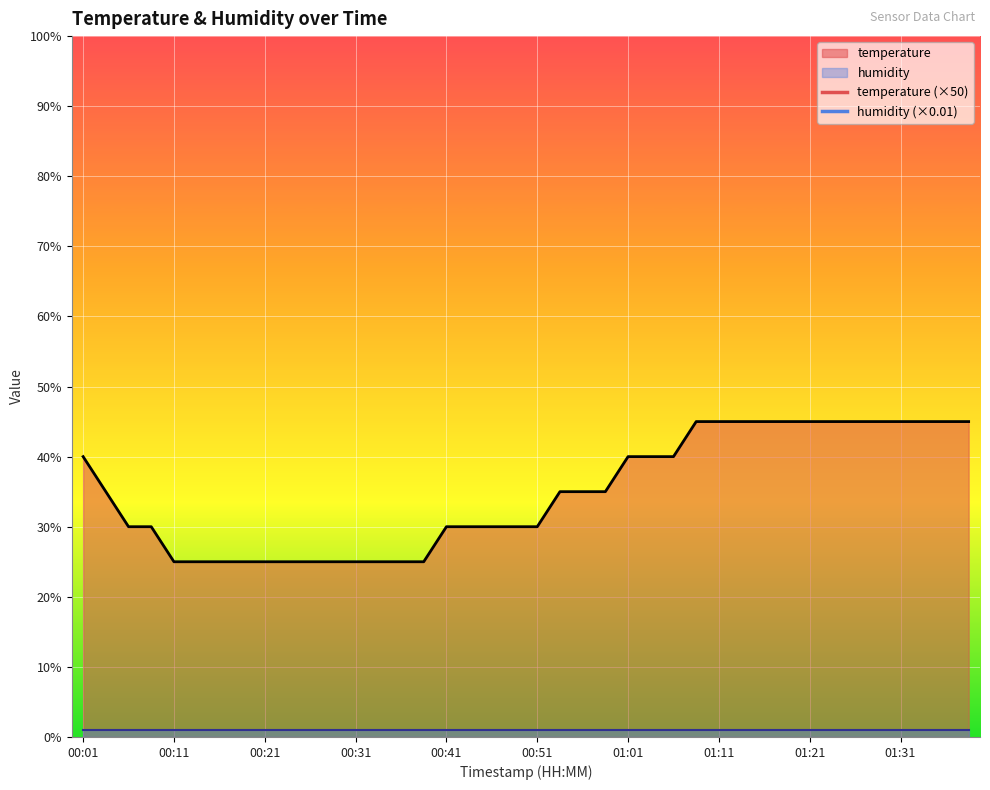

Which has a higher value, 00:06 or 01:03?

01:03